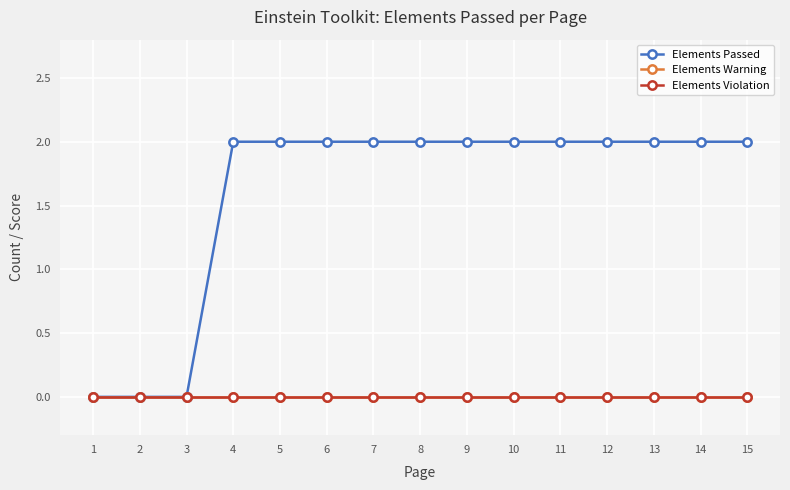

Which label corresponds to the smallest value in the chart?

3